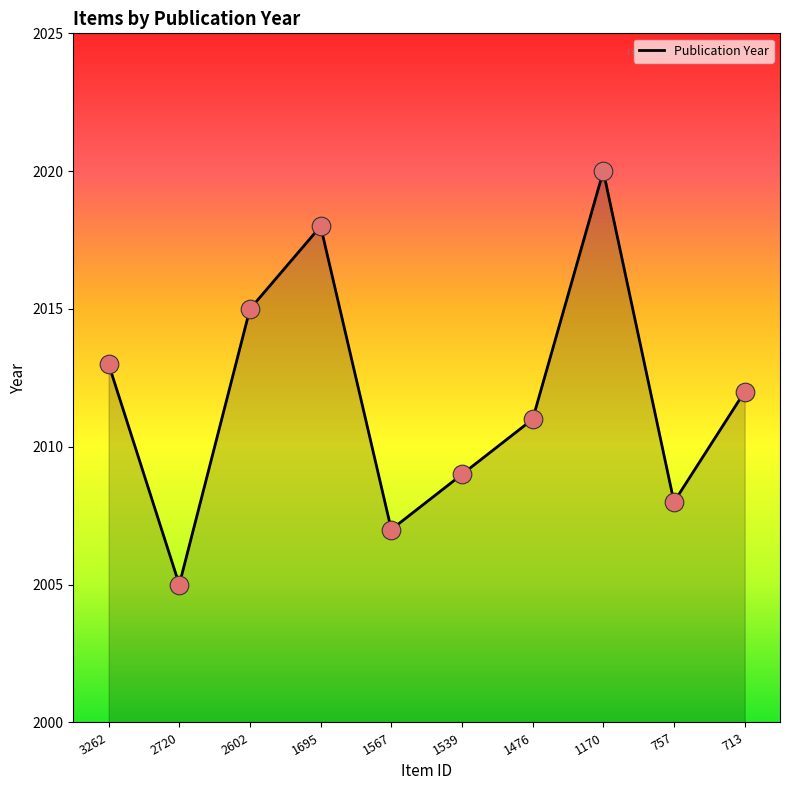

What is the change in value from 3262 to 1567?

-6